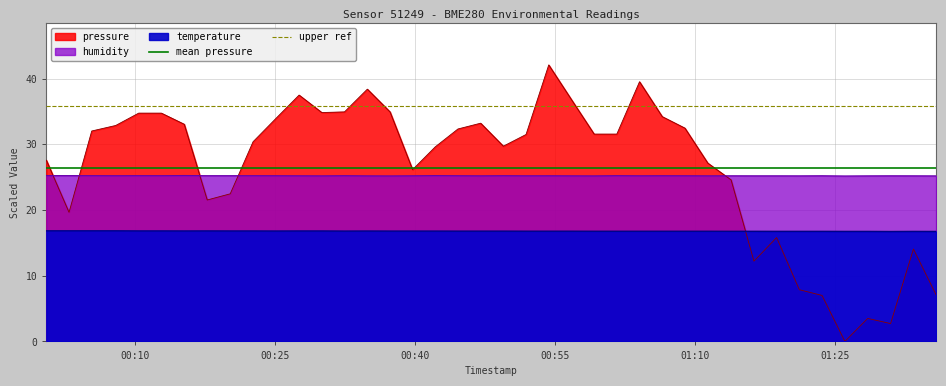

True or false: upper ref has a value of 35.8 at 00:10.

True